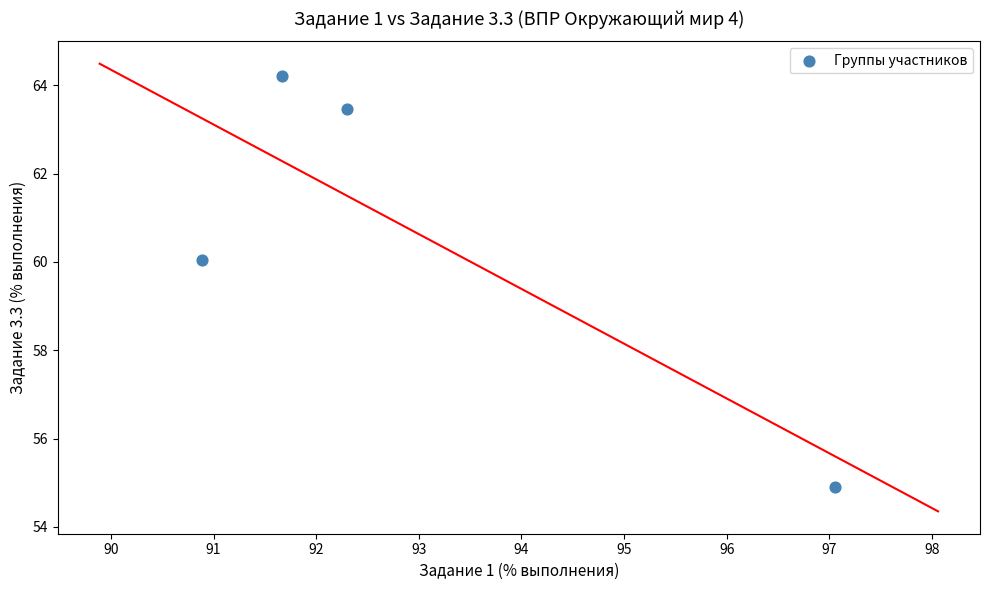

What is the average Y value?

60.7